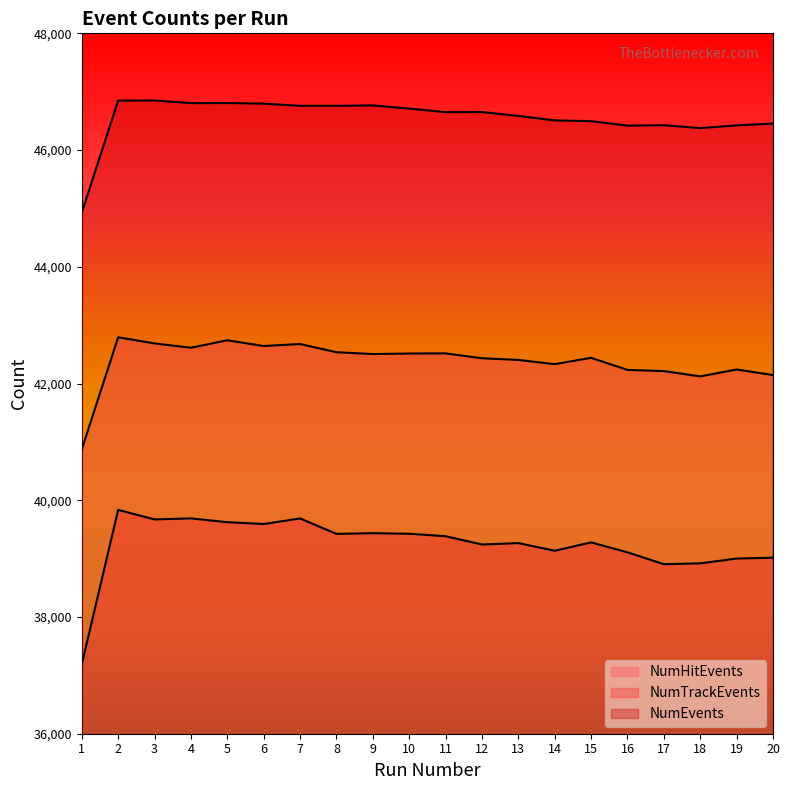

Which category has the highest value in the NumTrackEvents series?

2